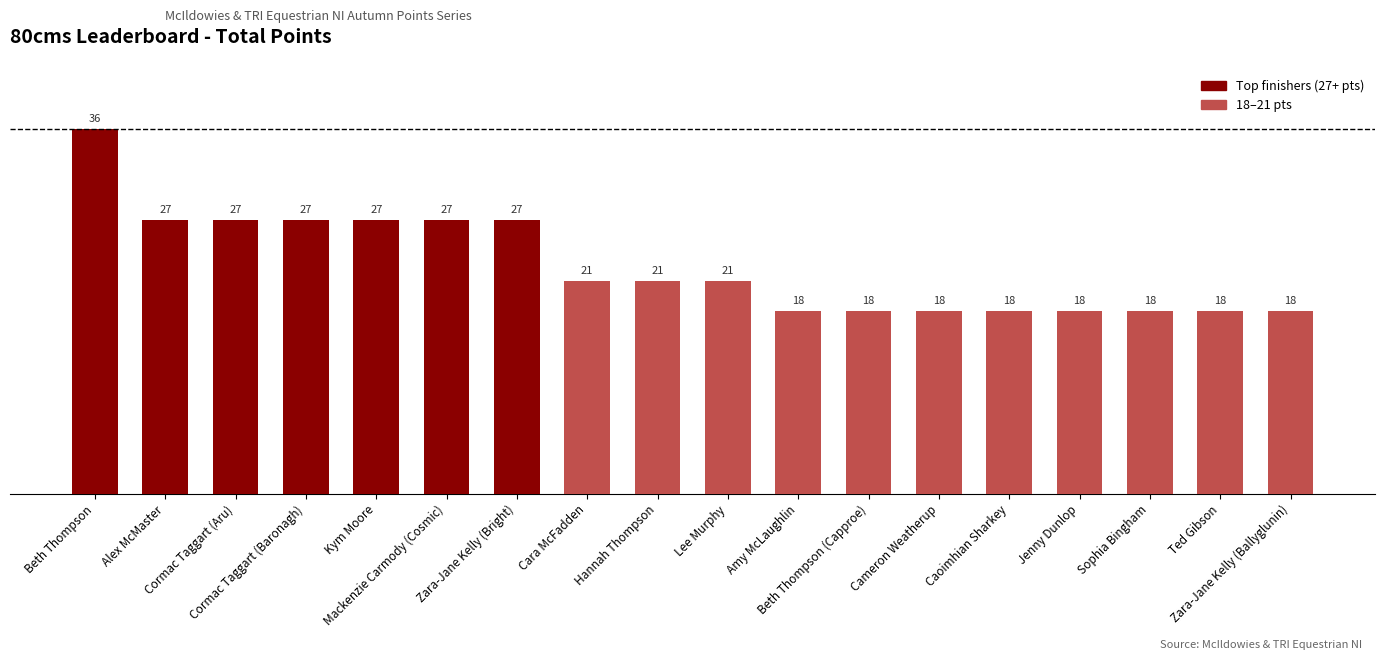

What position from the left is Alex McMaster?

2